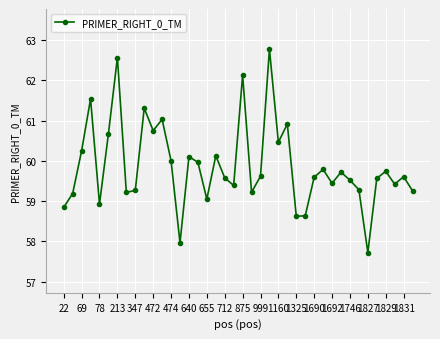

What is the minimum value shown in the chart?

57.7